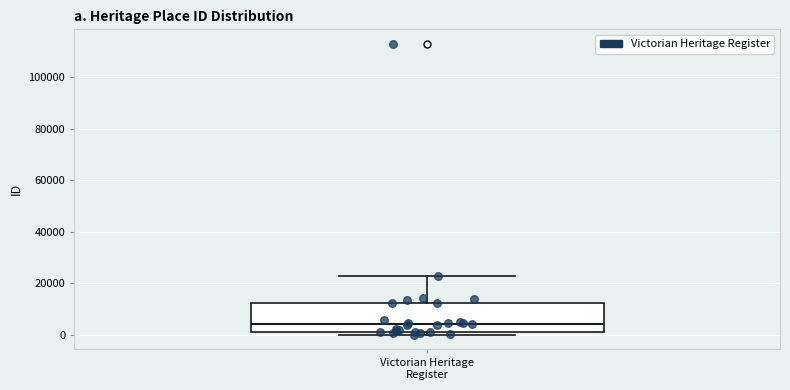

Transcribe this box plot: give where the median line is, the range the box spans, and where the two whiskers end, as read against the y-axis. The values are not printed on the chart, so give them approximately, as read against the axis.

median 4000, box 2000 to 12000, whiskers 0 to 24000